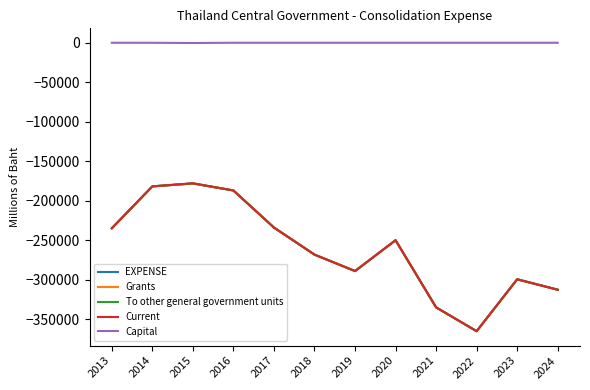

Is this an area chart (filled region under the line)?

No